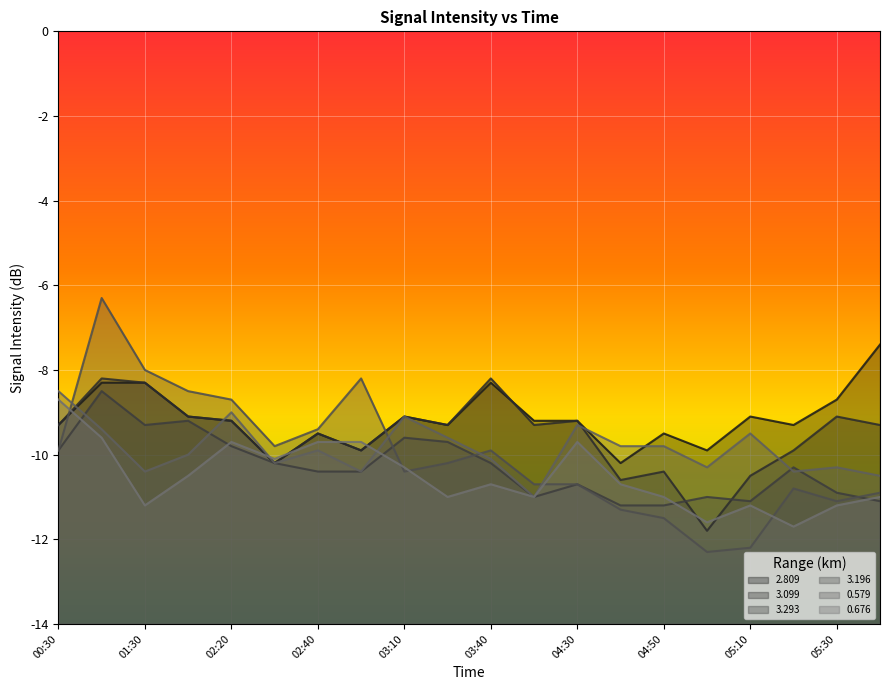

The 0.676 series shows -9.7 at 02:40. True or false?

True